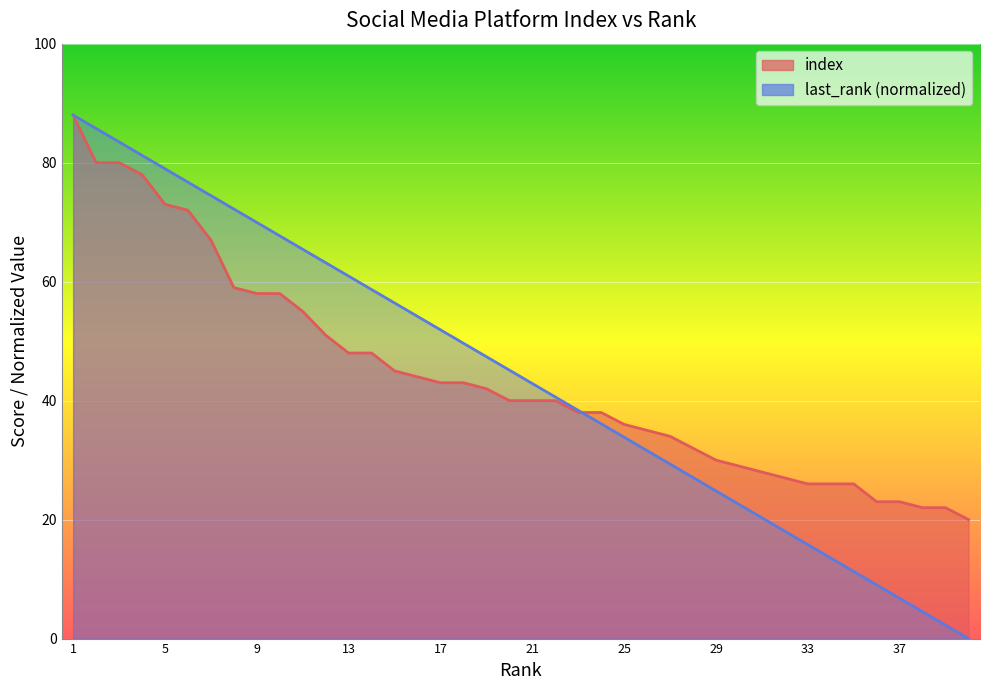

At which label does last_rank reach its minimum?

40